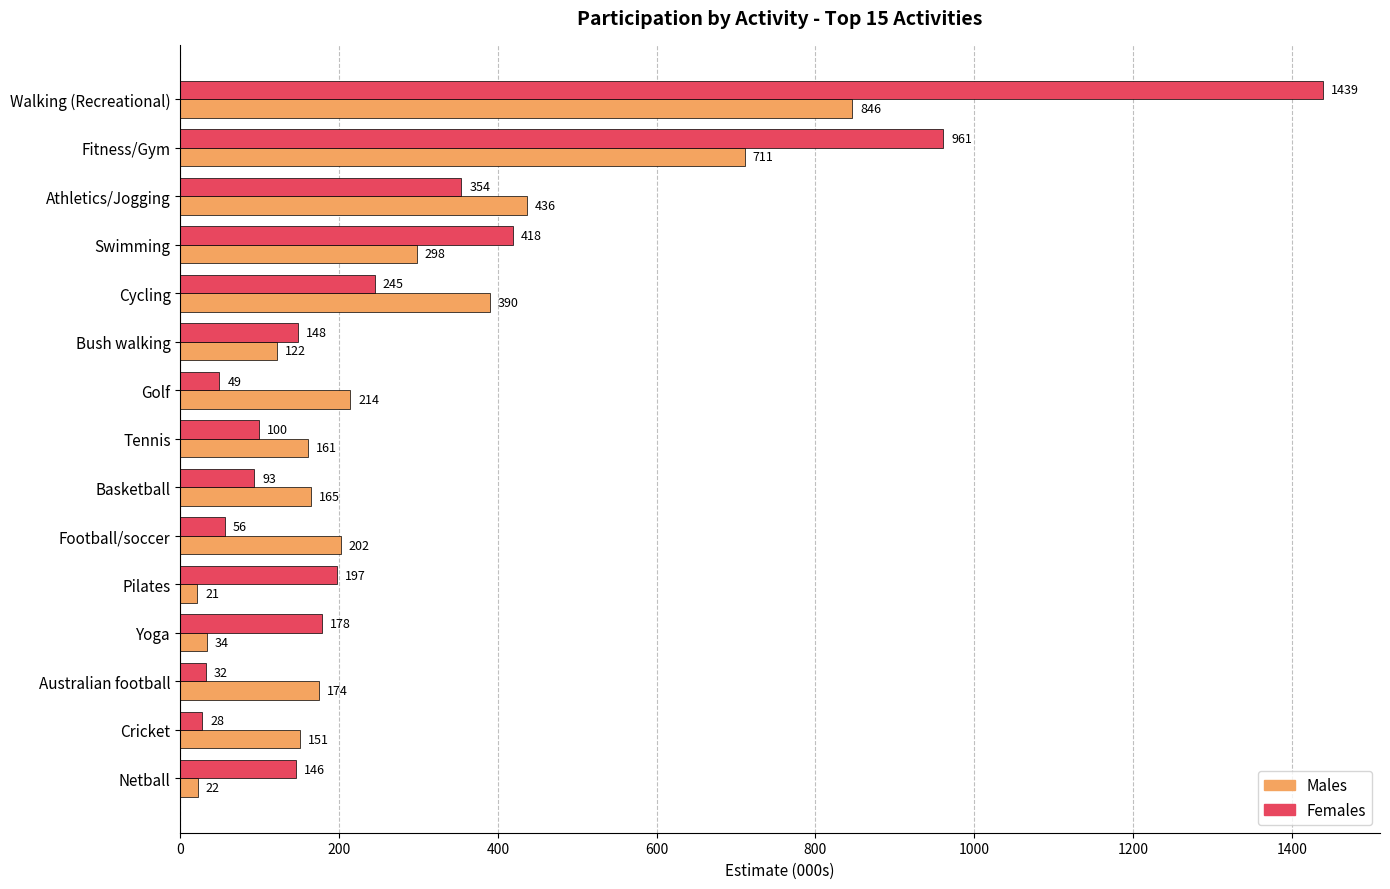

List the labels in order of Males value, largest first.

Walking (Recreational), Fitness/Gym, Athletics/Jogging, Cycling, Swimming, Golf, Football/soccer, Australian football, Basketball, Tennis, Cricket, Bush walking, Yoga, Netball, Pilates